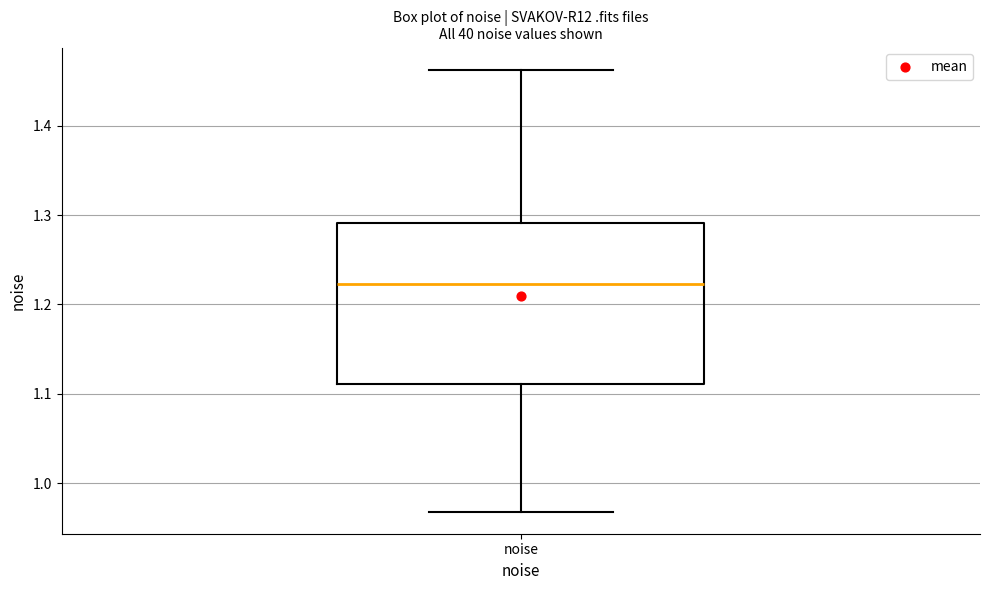

Read this box plot against the y-axis: the position of the median line, the range covered by the box, and the ends of both whiskers. The values are not printed on the chart, so give them approximately, as read against the axis.

median 1.22, box 1.11 to 1.29, whiskers 0.97 to 1.46